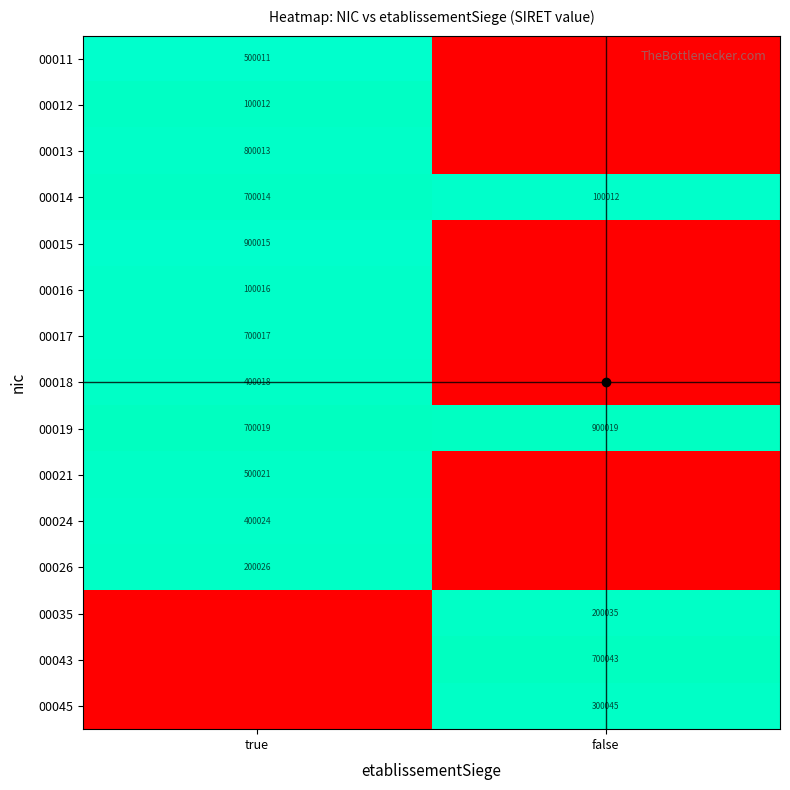

What is the approximate value of 00019 at false?

900019